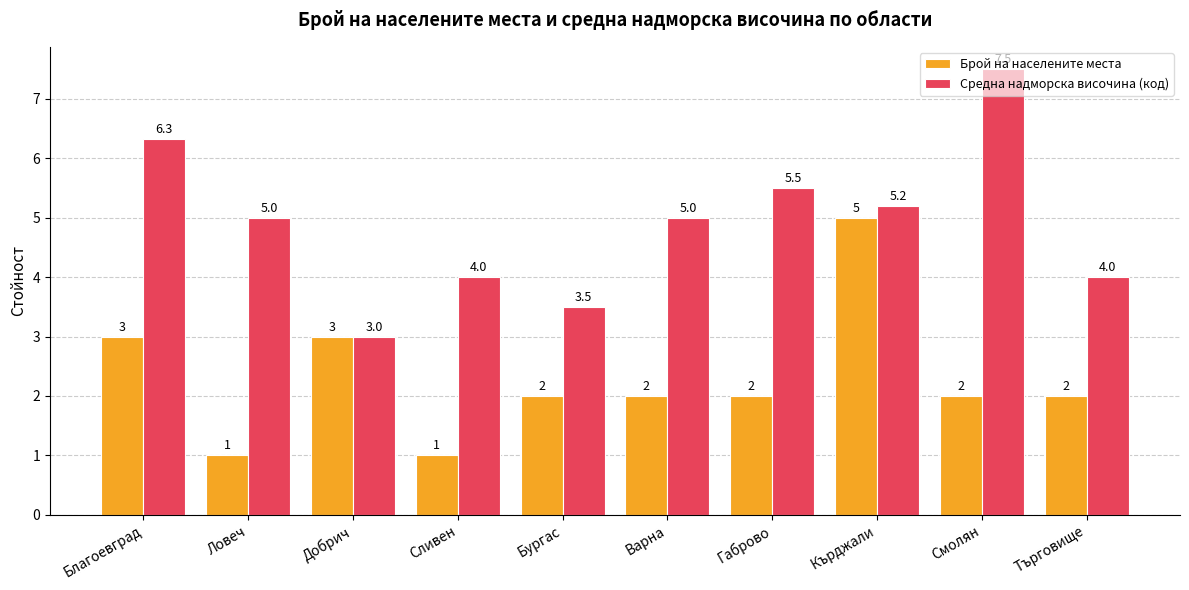

What is the maximum value shown in the chart?

7.5